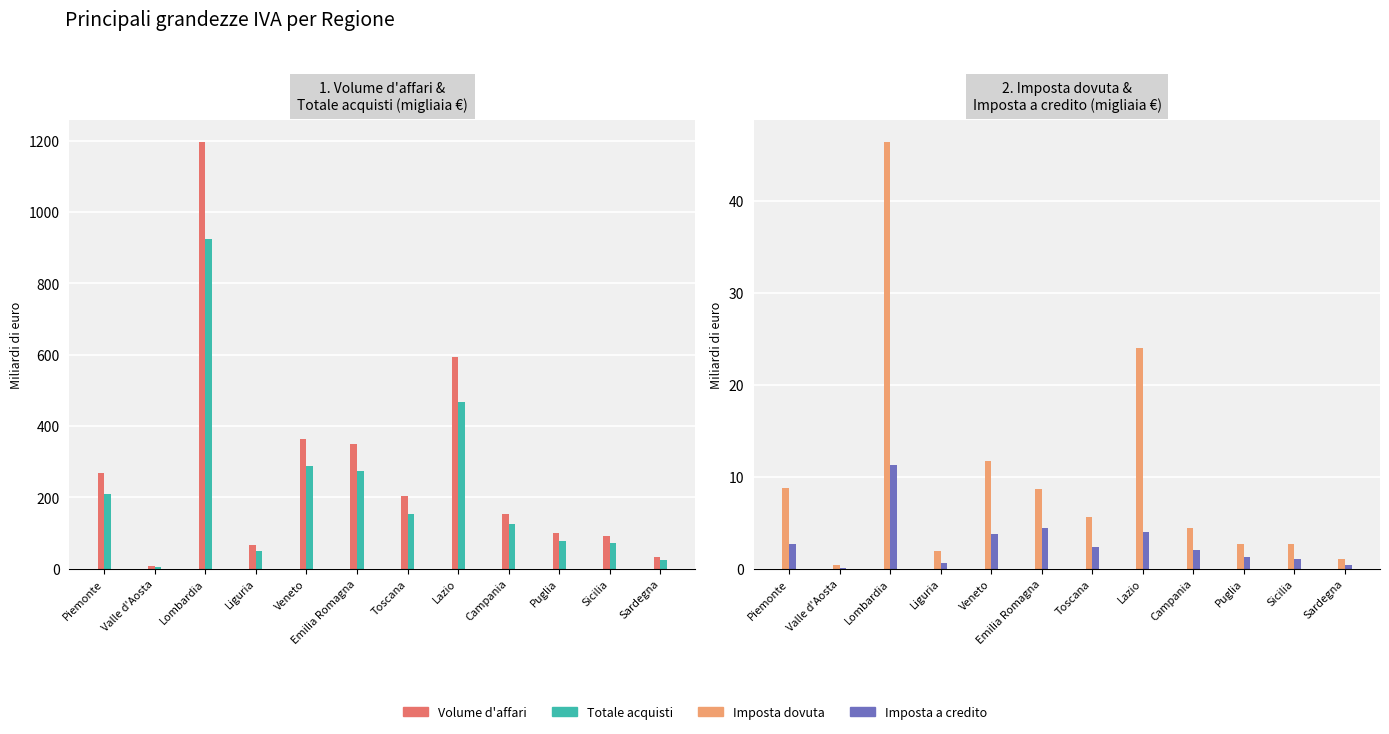

Reading right to left, list all the values displayed in this chart.

Volume d'affari: 32.2	92.4	99.3	152.8	594.6	203.0	350.7	364.3	67.1	1197.6	7.3	267.4
Totale acquisti: 23.3	71.8	76.6	124.6	468.5	154.0	273.0	287.1	50.7	924.6	5.3	208.2
Imposta dovuta: 1.1	2.7	2.7	4.4	24.0	5.7	8.7	11.7	1.9	46.4	0.4	8.8
Imposta a credito: 0.4	1.1	1.2	2.1	4.0	2.4	4.5	3.8	0.6	11.3	0.1	2.7